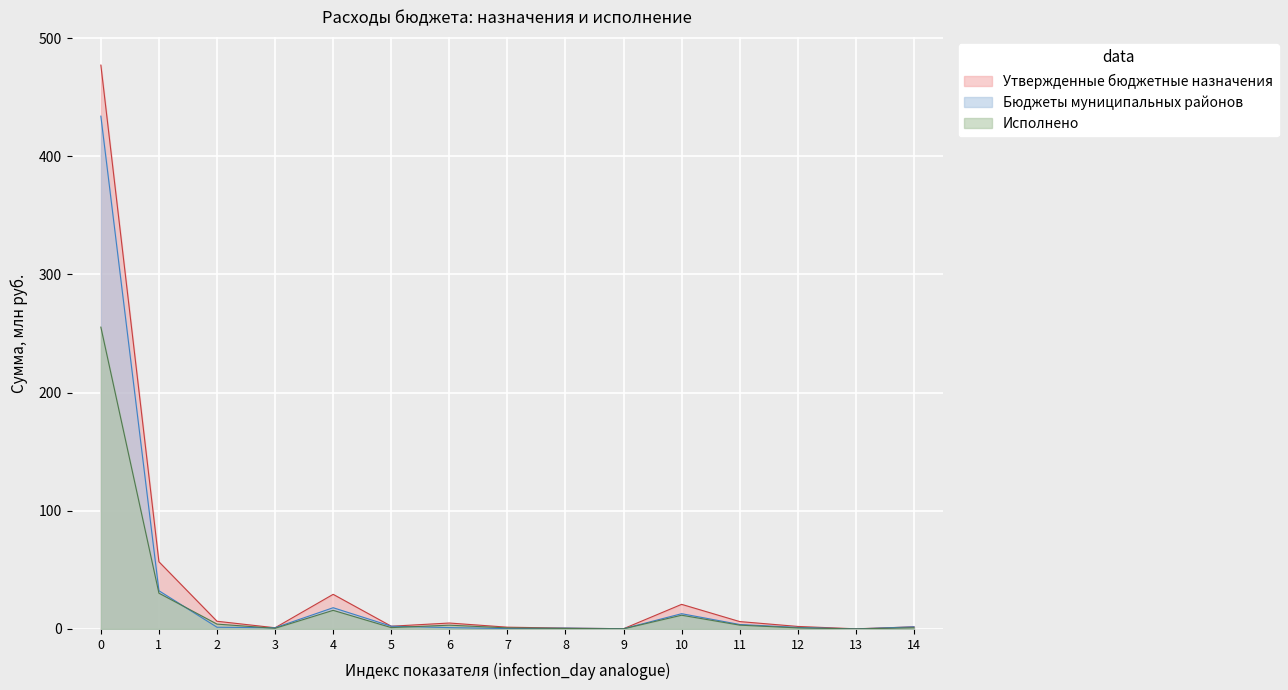

Rank the series by their maximum value, from highest to lowest.

Утвержденные бюджетные назначения, Бюджеты муниципальных районов, Исполнено